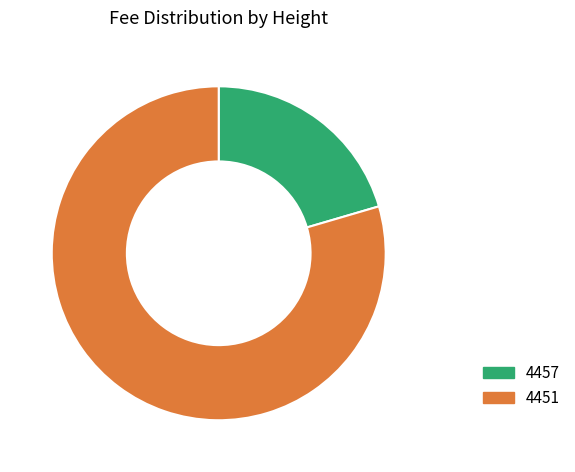

Rank the categories by value from lowest to highest.

4457, 4451